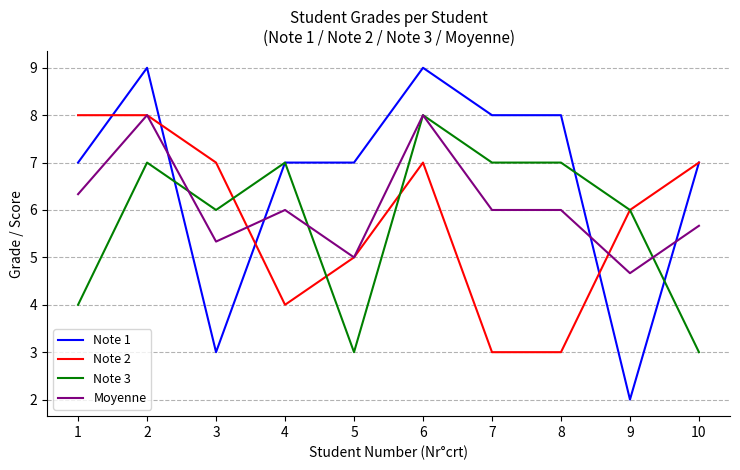

Is the value of Note 3 at 2 greater than the value of Note 1 at 6?

No